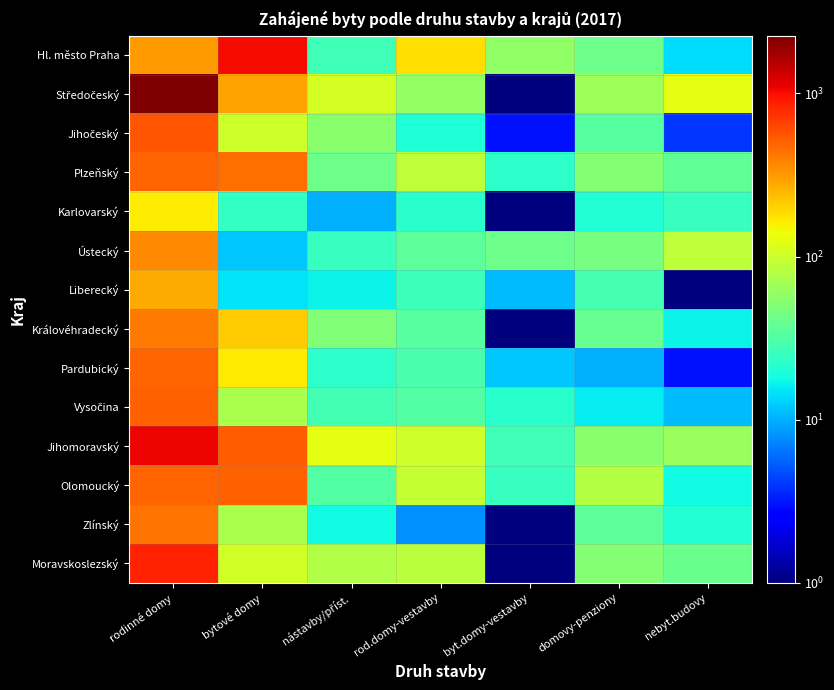

At how many categories does at least one series exceed 270?

2